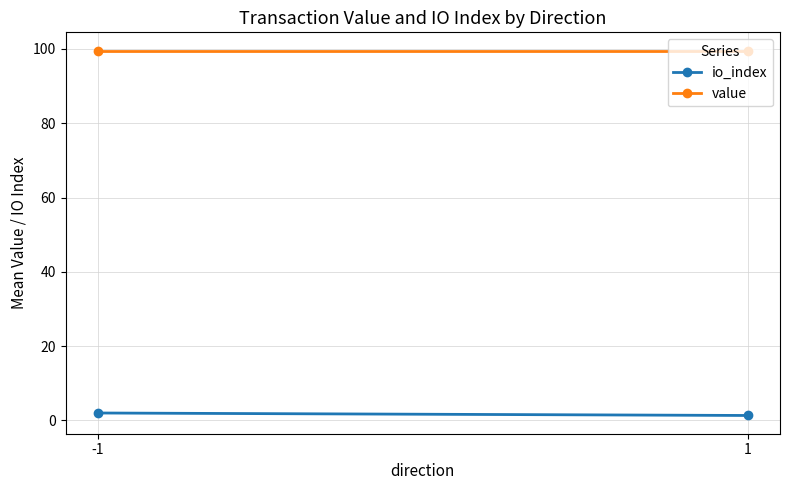

What is the maximum value shown in the chart?

99.6